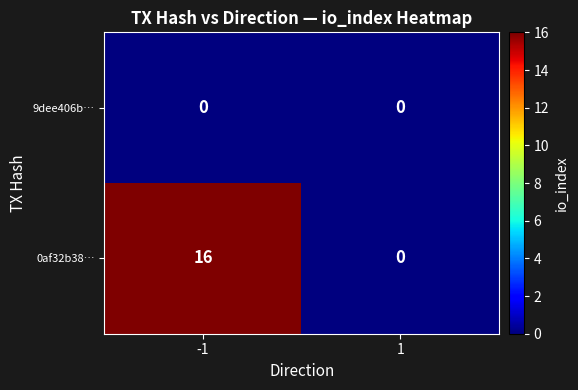

What is the difference between the 0af32b38… values at 1 and -1?

16